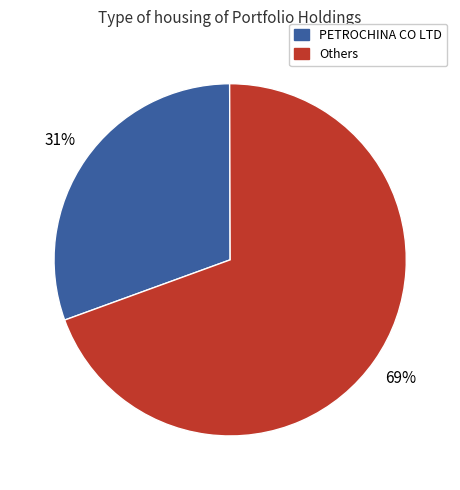

To the nearest percent, what is the average slice percentage?

50%